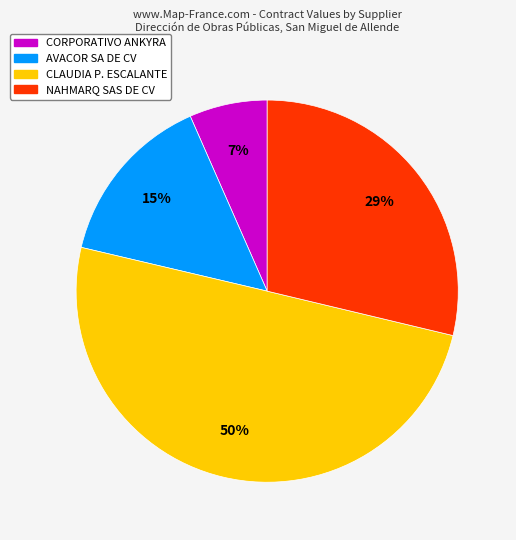

To the nearest percent, what is the average slice percentage?

25%